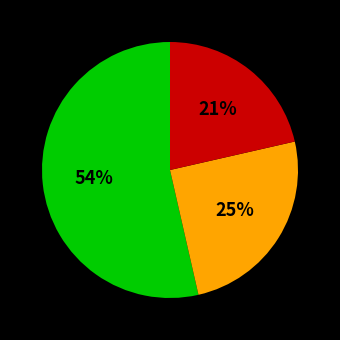

How many slices are in this pie chart?

3